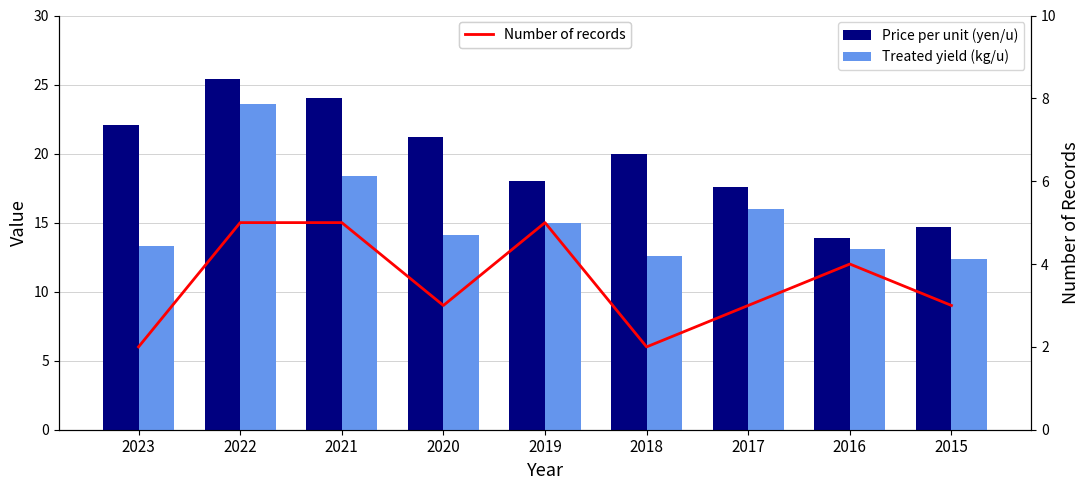

What is the value of the Price per unit (yen/u) bar at the 1st from the left?

22.1